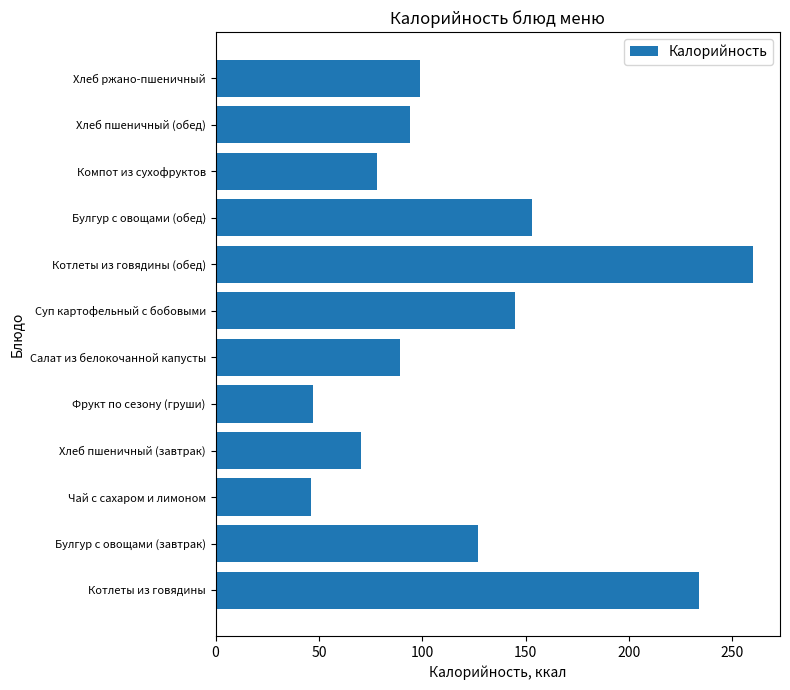

What is the maximum value shown in the chart?

260.0